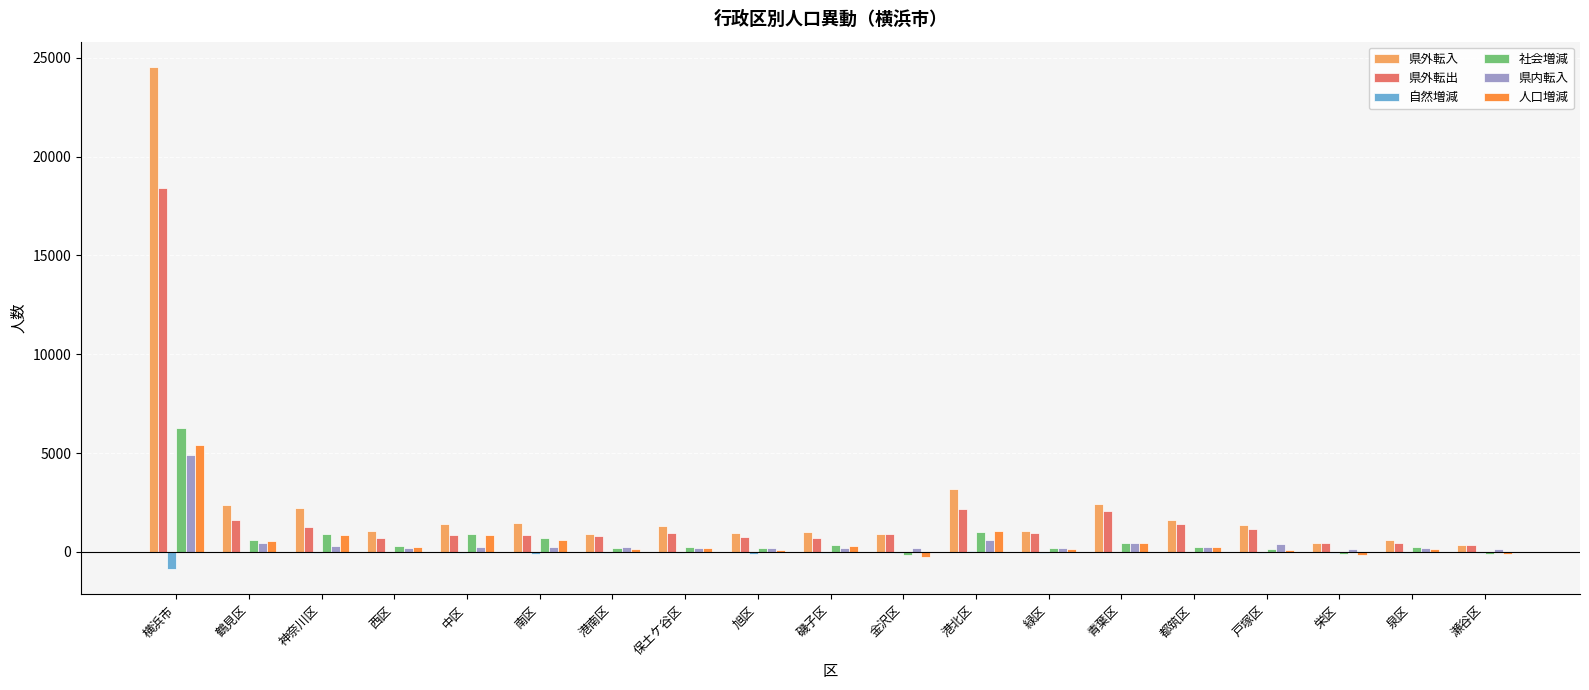

What is the sum of the 自然増減 values at 金沢区 and 横浜市?

-953